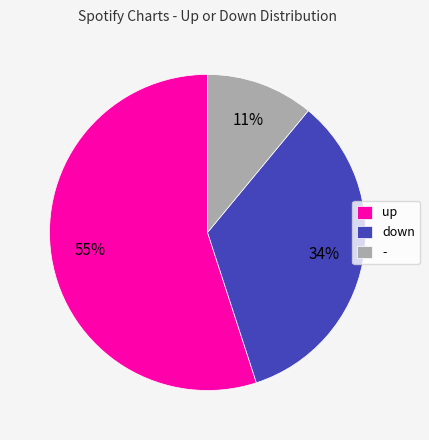

What is the smallest slice in the pie chart?

-